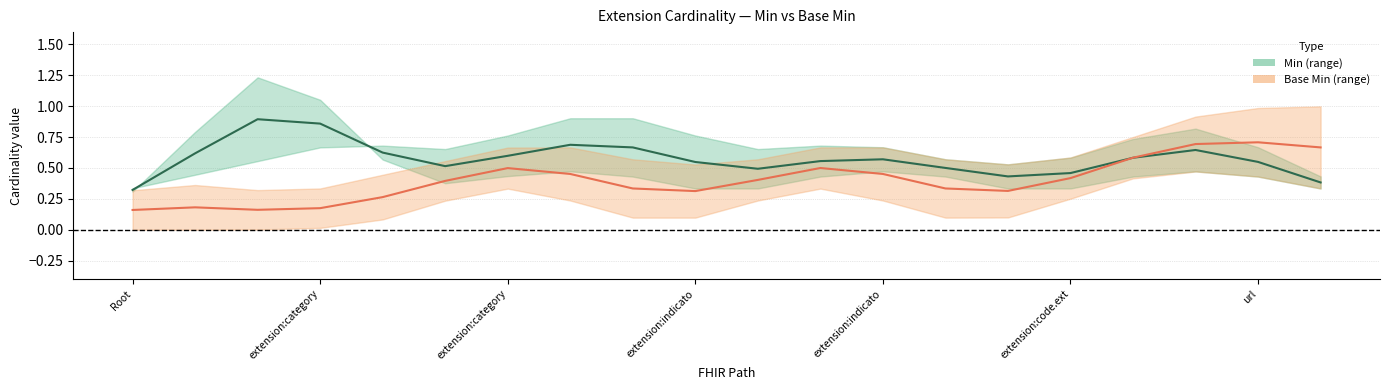

What is the label of the 20th point from the right?

Root